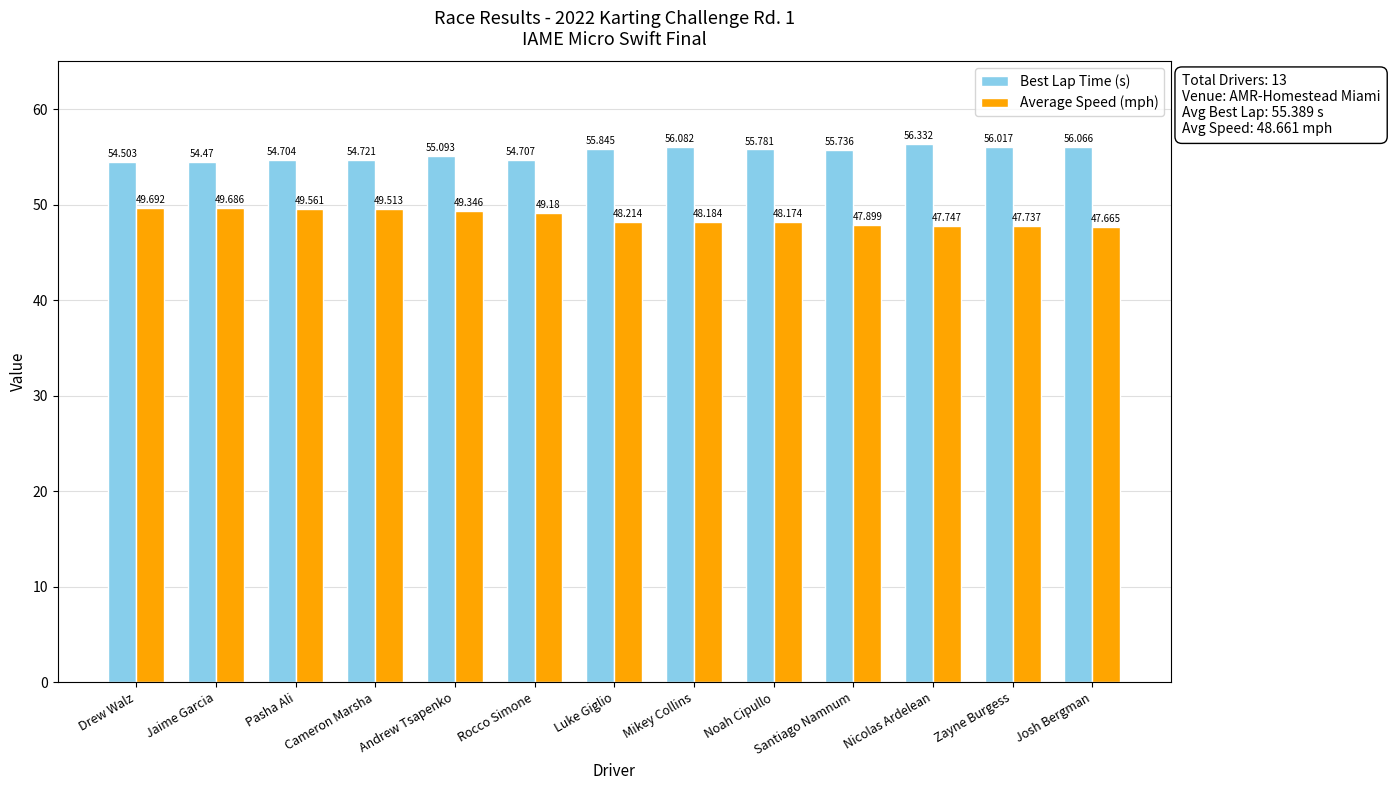

Reading left to right, extract all data points from this chart.

Best Lap Time (s): Drew Walz=54.5	Jaime Garcia=54.5	Pasha Ali=54.7	Cameron Marsha=54.7	Andrew Tsapenko=55.1	Rocco Simone=54.7	Luke Giglio=55.8	Mikey Collins=56.1	Noah Cipullo=55.8	Santiago Namnum=55.7	Nicolas Ardelean=56.3	Zayne Burgess=56.0	Josh Bergman=56.1
Average Speed (mph): Drew Walz=49.7	Jaime Garcia=49.7	Pasha Ali=49.6	Cameron Marsha=49.5	Andrew Tsapenko=49.3	Rocco Simone=49.2	Luke Giglio=48.2	Mikey Collins=48.2	Noah Cipullo=48.2	Santiago Namnum=47.9	Nicolas Ardelean=47.7	Zayne Burgess=47.7	Josh Bergman=47.7